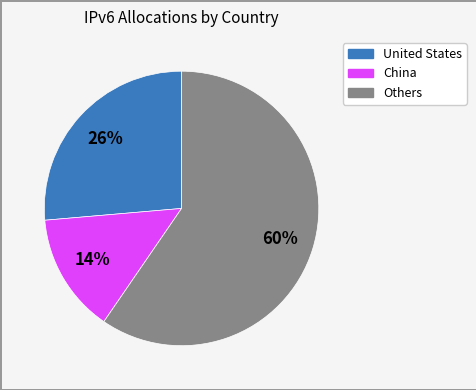

To the nearest percent, what is the difference between the largest and smallest slice percentages?

46%